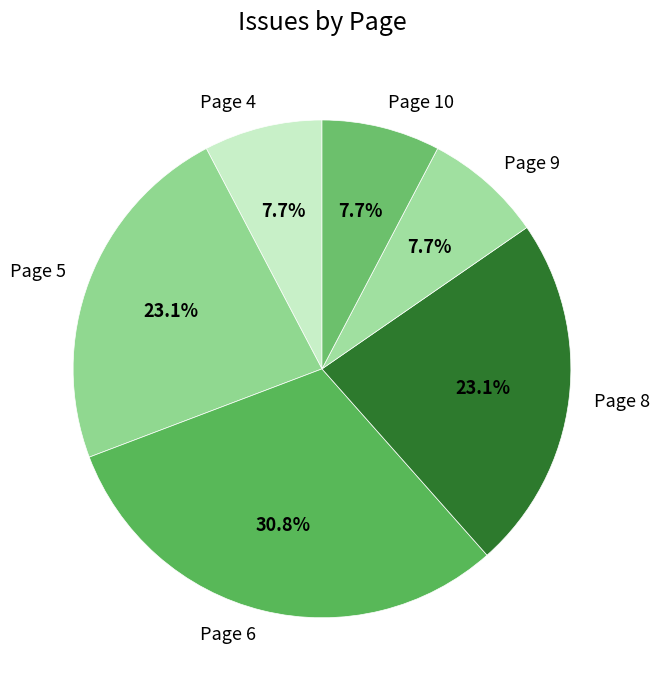

The Page 5 slice represents 15% of the pie. True or false?

False